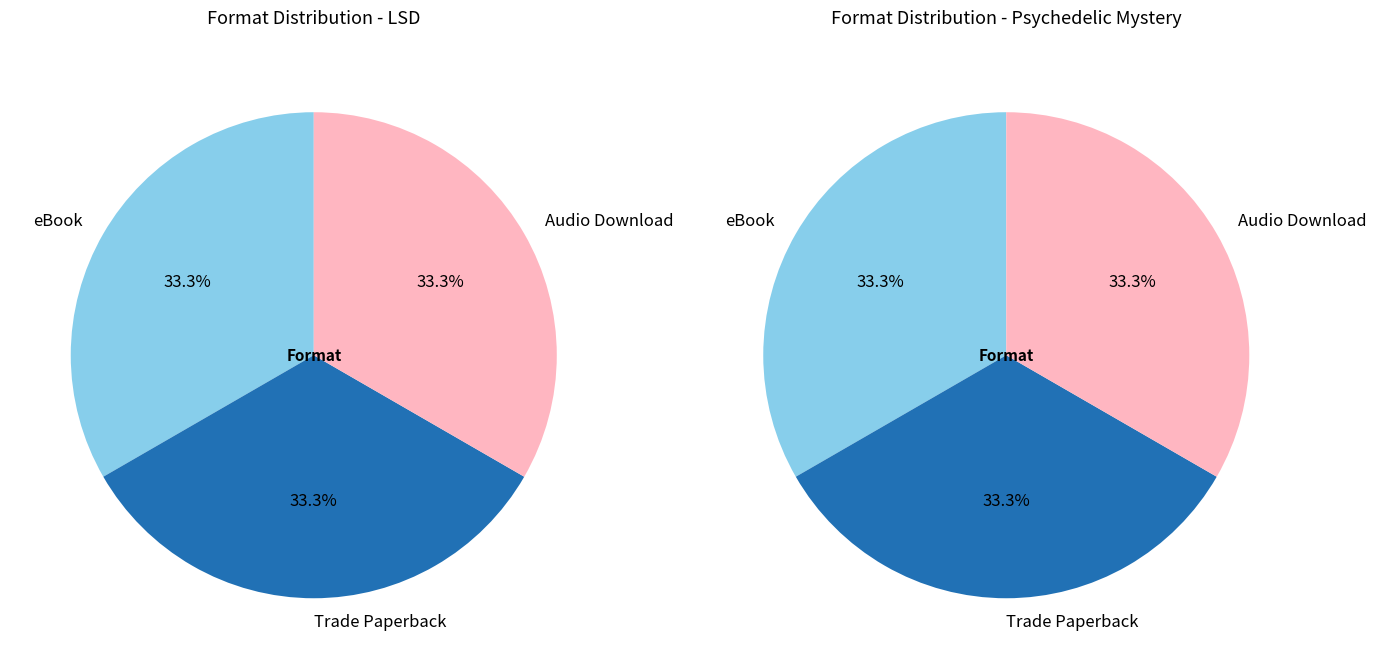

How many slices are in this pie chart?

3